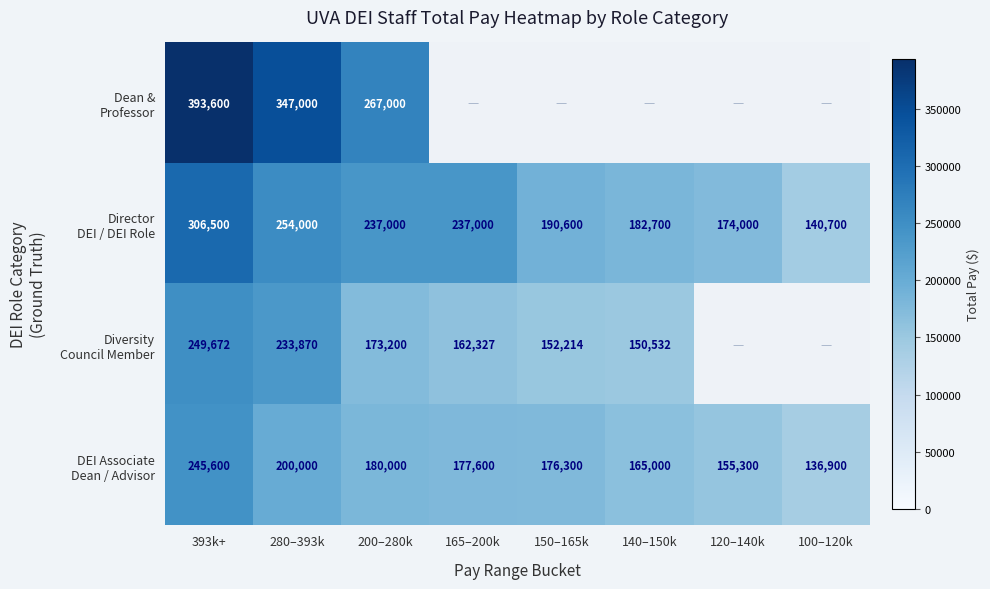

Count the number of categories in the chart.

8